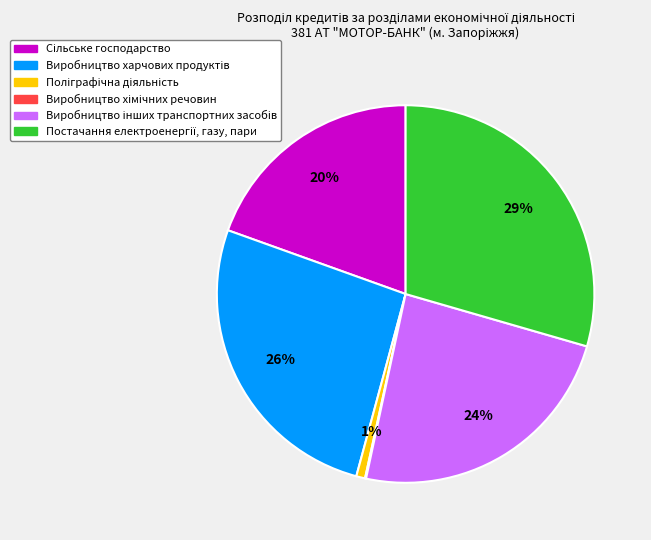

To the nearest percent, what is the difference between the largest and smallest slice percentages?

29%